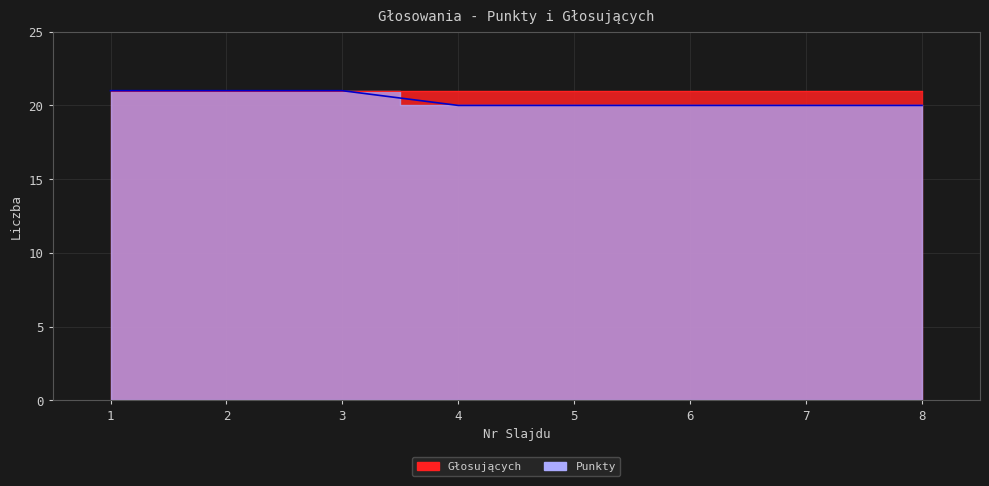

Between 3 and 1, which is larger?

3